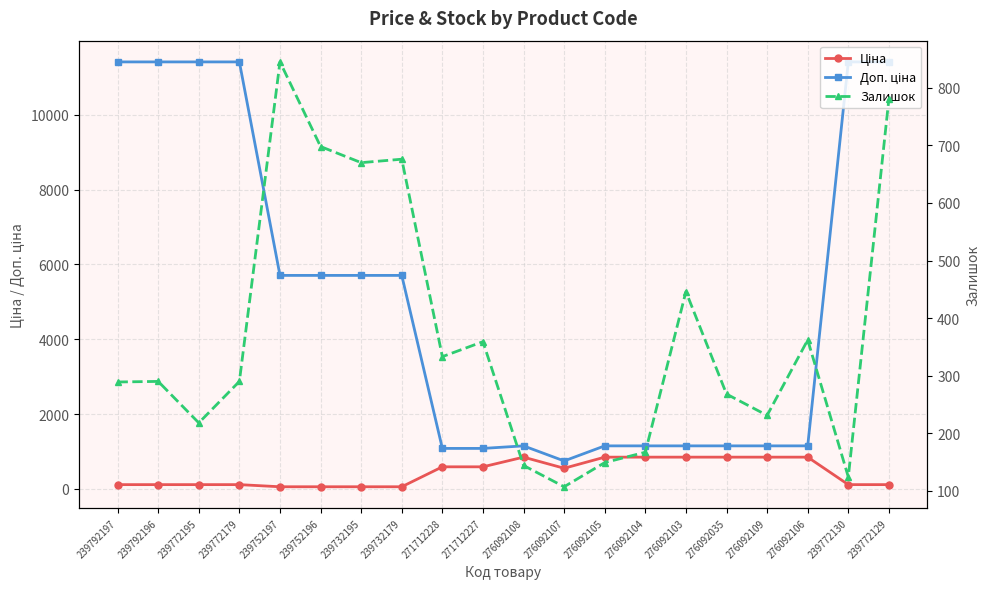

Which series has the largest total across all categories?

Доп. ціна